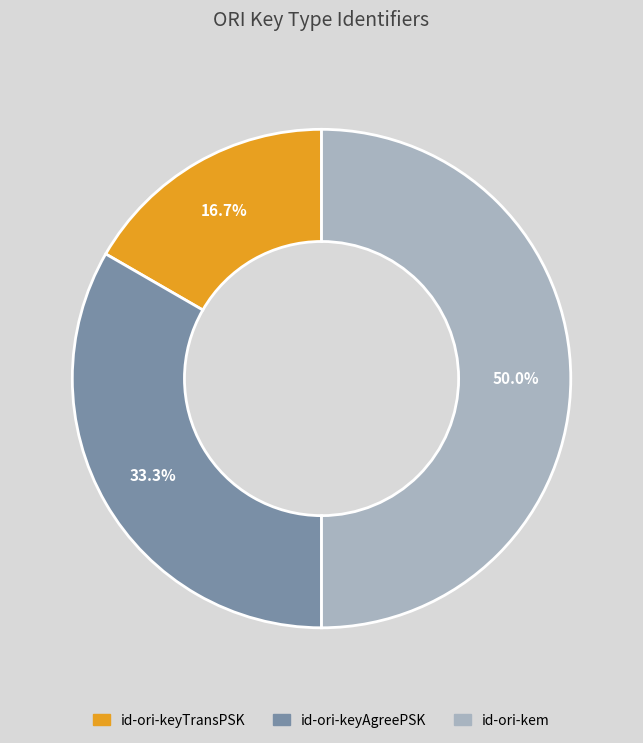

How many slices are in this pie chart?

3